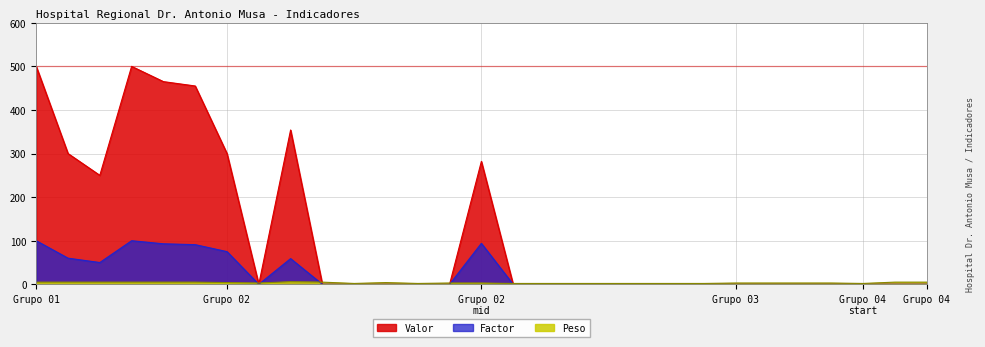

Reading left to right, what are all the values shown in this chart?

Factor: 100	60	50	100	93	91	75	0	59	0	0	0	0	0	94	0	0	0	0	0	0	0	0	0	0	0	0	0	0
Valor: 500	300	250	500	465	455	300	0	354	0	0	0	0	0	282	0	0	0	0	0	0	0	0	0	0	0	0	0	0
Peso: 5	5	5	5	5	5	4	3	6	5	2	4	2	3	3	2	2	2	2	2	2	2	3	3	3	3	2	5	5